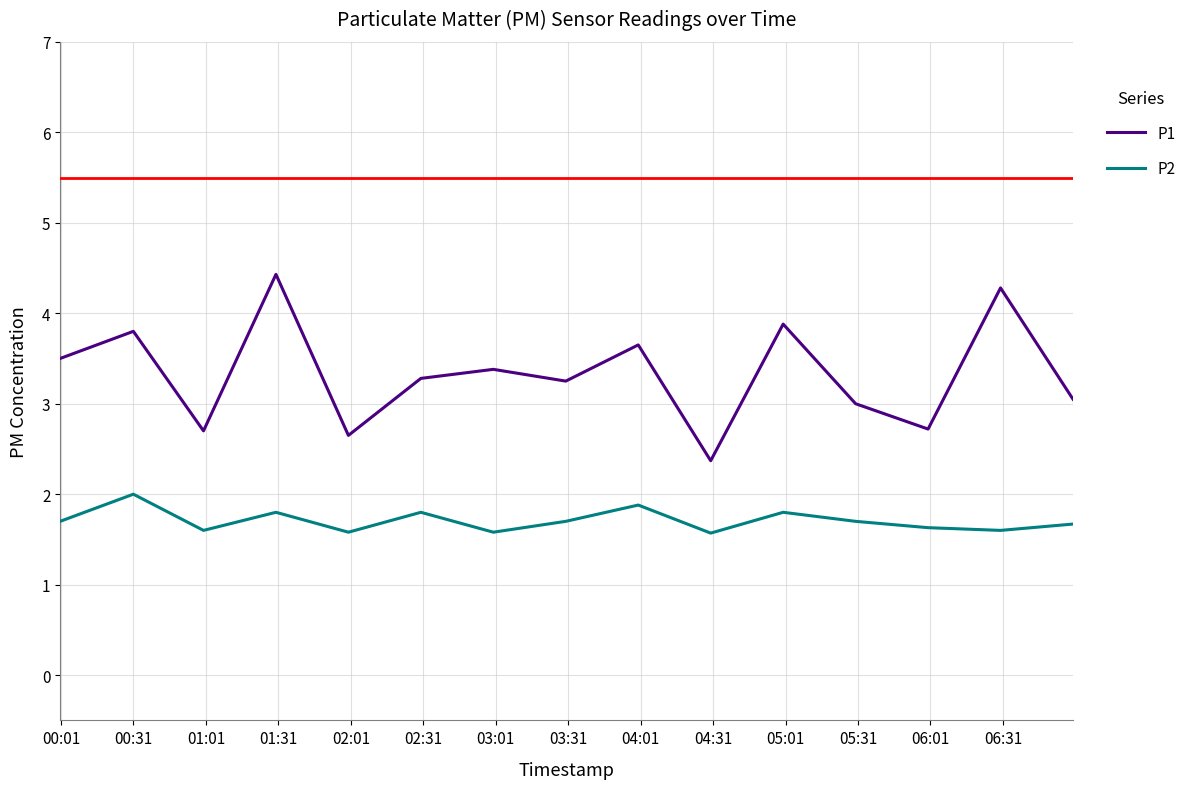

True or false: P2 has more than 0 interior local peaks.

True